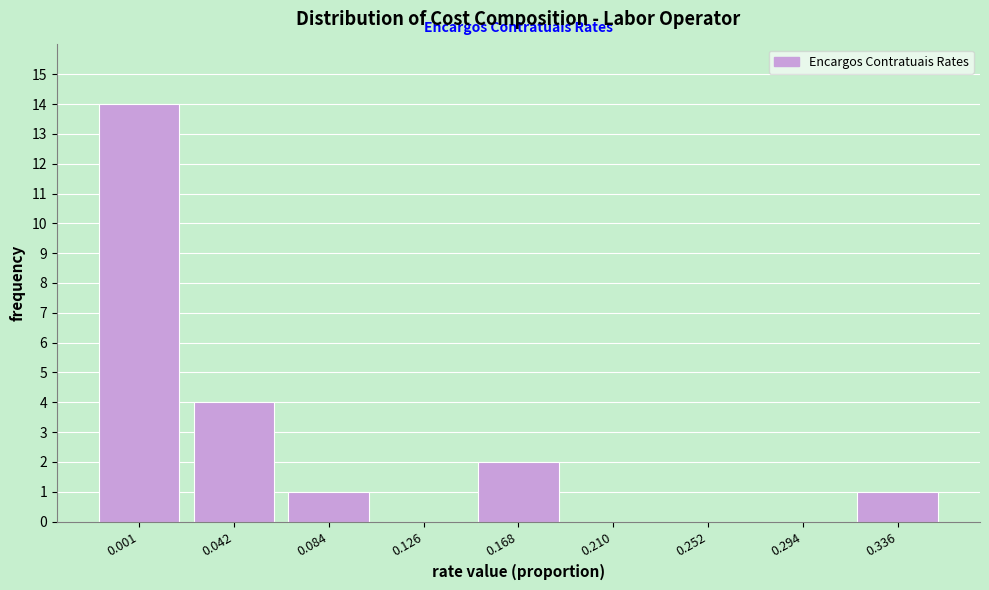

Reading left to right, transcribe all the data shown in this chart.

0.001=14	0.042=4	0.084=1	0.126=0	0.168=2	0.210=0	0.252=0	0.294=0	0.336=1